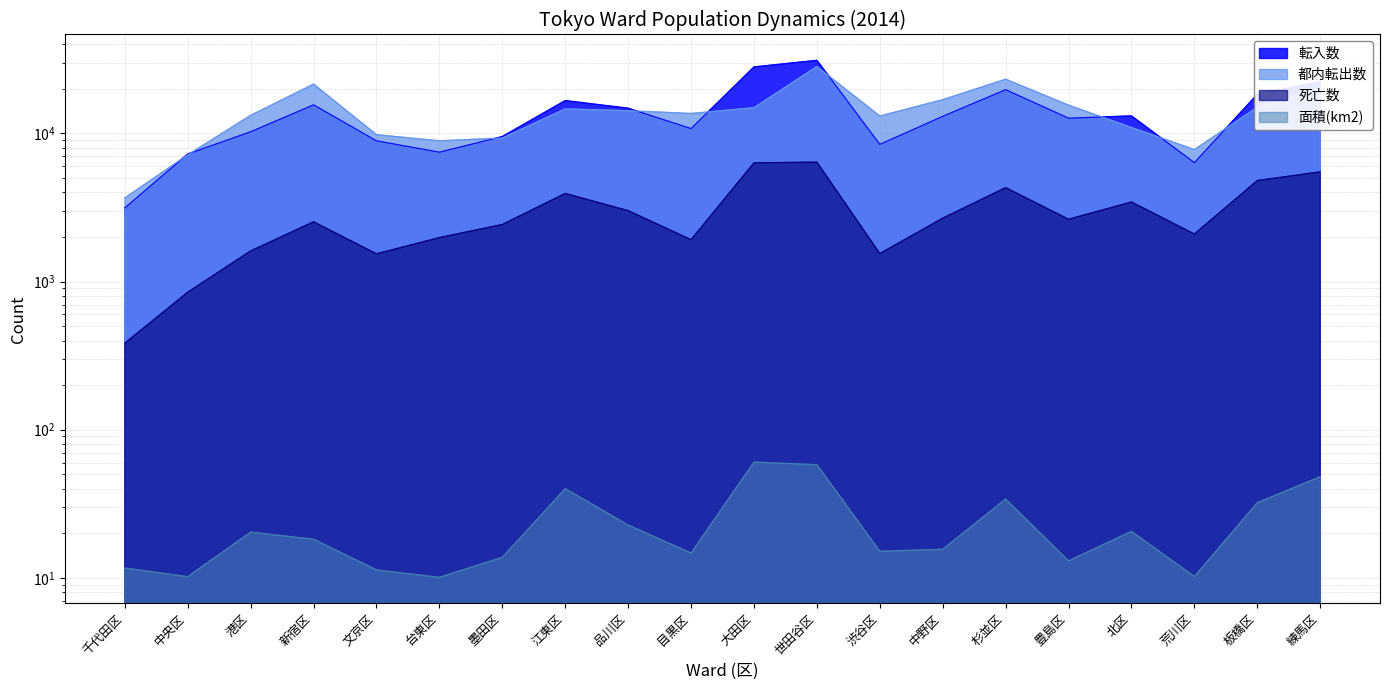

The value of 死亡数 at 板橋区 is 3308.1. True or false?

False